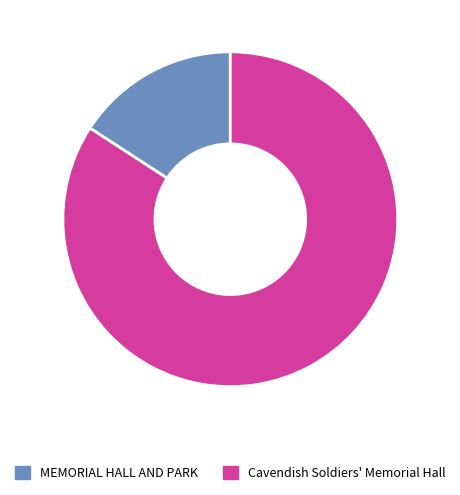

Rank the categories by value from highest to lowest.

Cavendish Soldiers' Memorial Hall, MEMORIAL HALL AND PARK